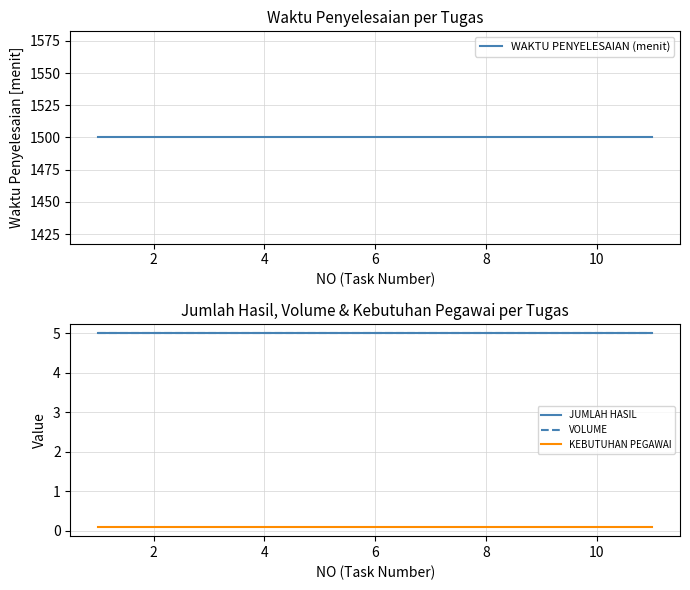

Is it true that WAKTU PENYELESAIAN (menit) equals 371.0 at 8?

False